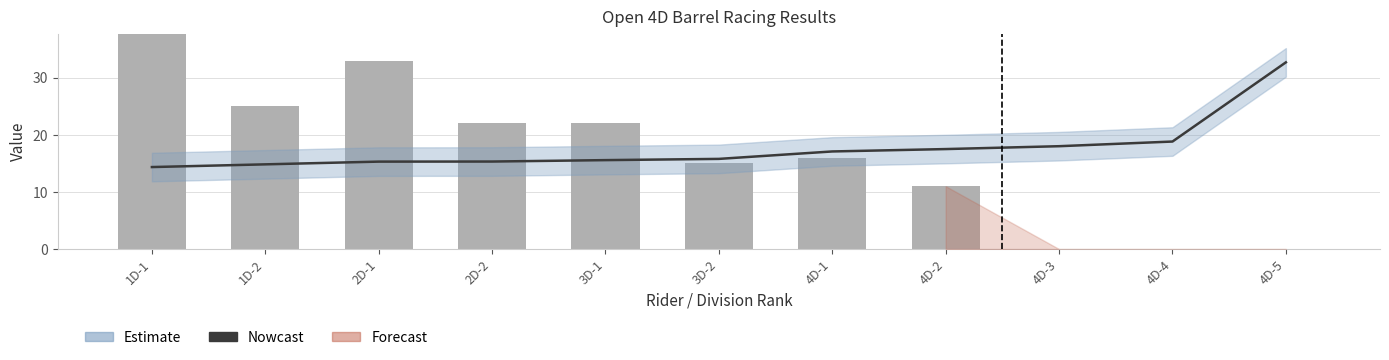

Reading left to right, what are all the values shown in this chart?

Nowcast: 14.4	14.8	15.3	15.3	15.6	15.8	17.1	17.5	18.0	18.8	32.7
Earnings: 38.0	25.0	33.0	22.0	22.0	15.0	16.0	11.0	0.0	0.0	0.0